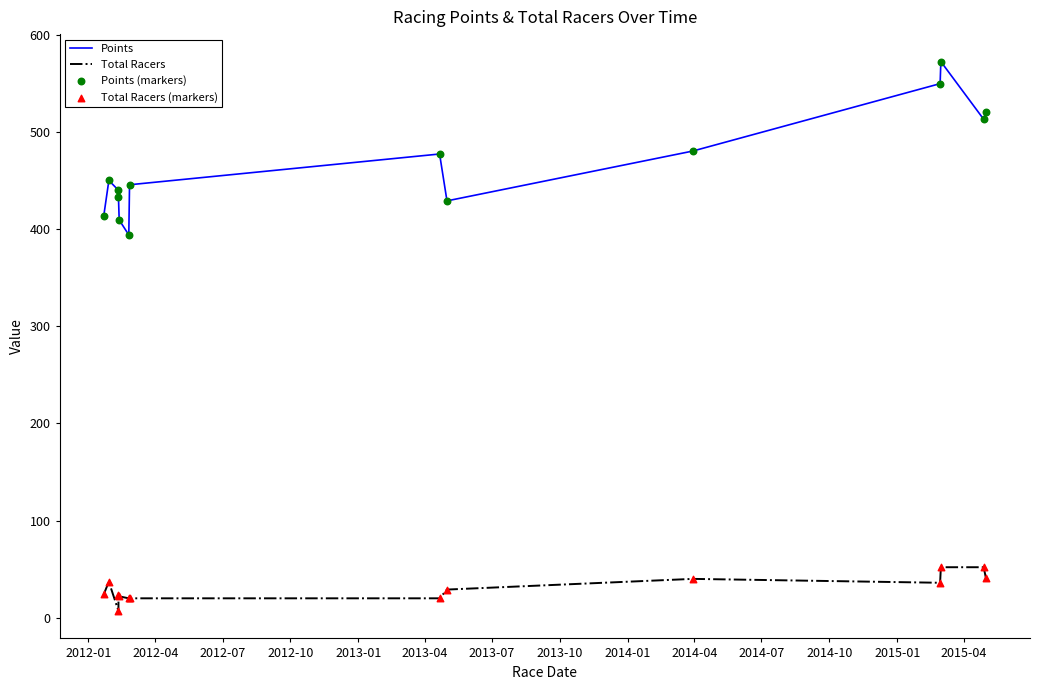

Which series reaches the minimum Y coordinate?

Total Racers